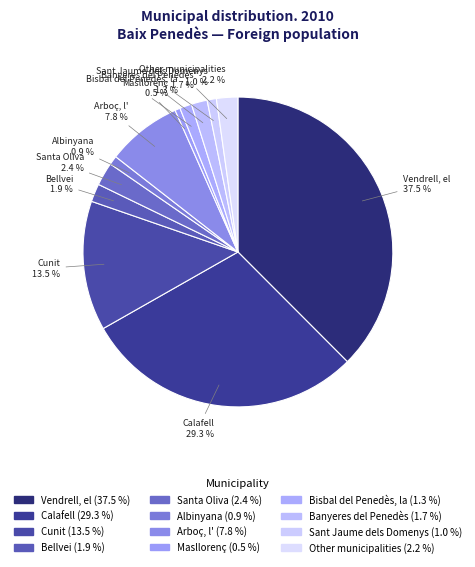

Is the sum of Cunit and Bellvei greater than half?

No